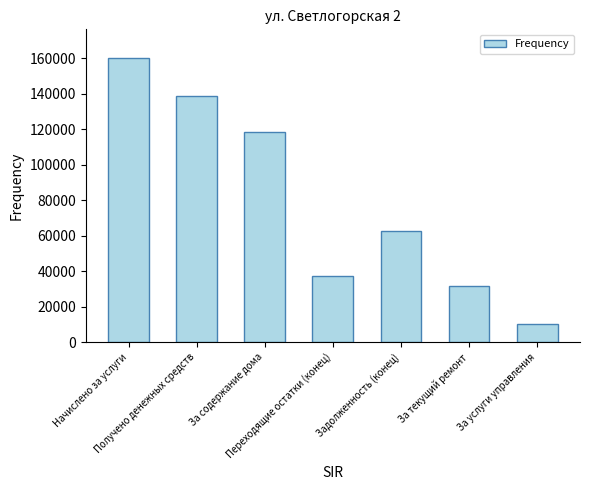

Rank the categories by value from highest to lowest.

Начислено за услуги, Получено денежных средств, За содержание дома, Задолженность (конец), Переходящие остатки (конец), За текущий ремонт, За услуги управления